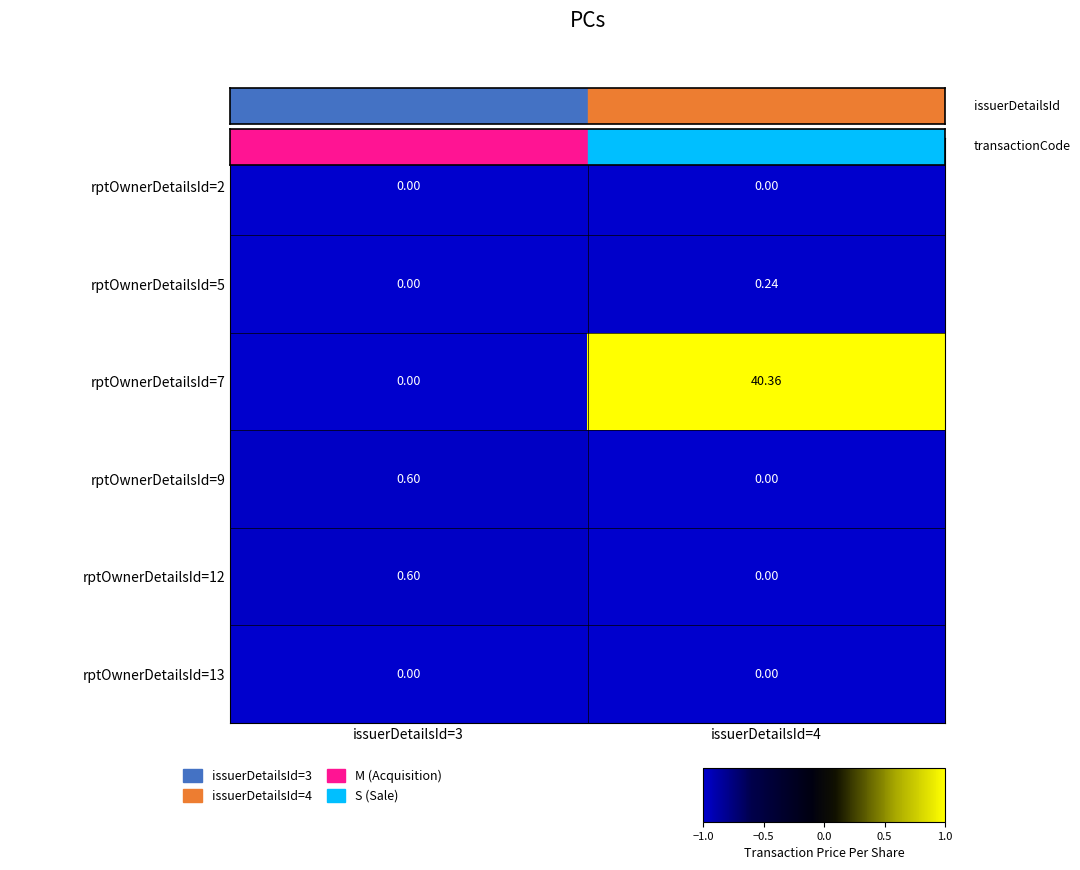

Is the value of rptOwnerDetailsId=9 at issuerDetailsId=3 greater than the value of rptOwnerDetailsId=2 at issuerDetailsId=3?

Yes